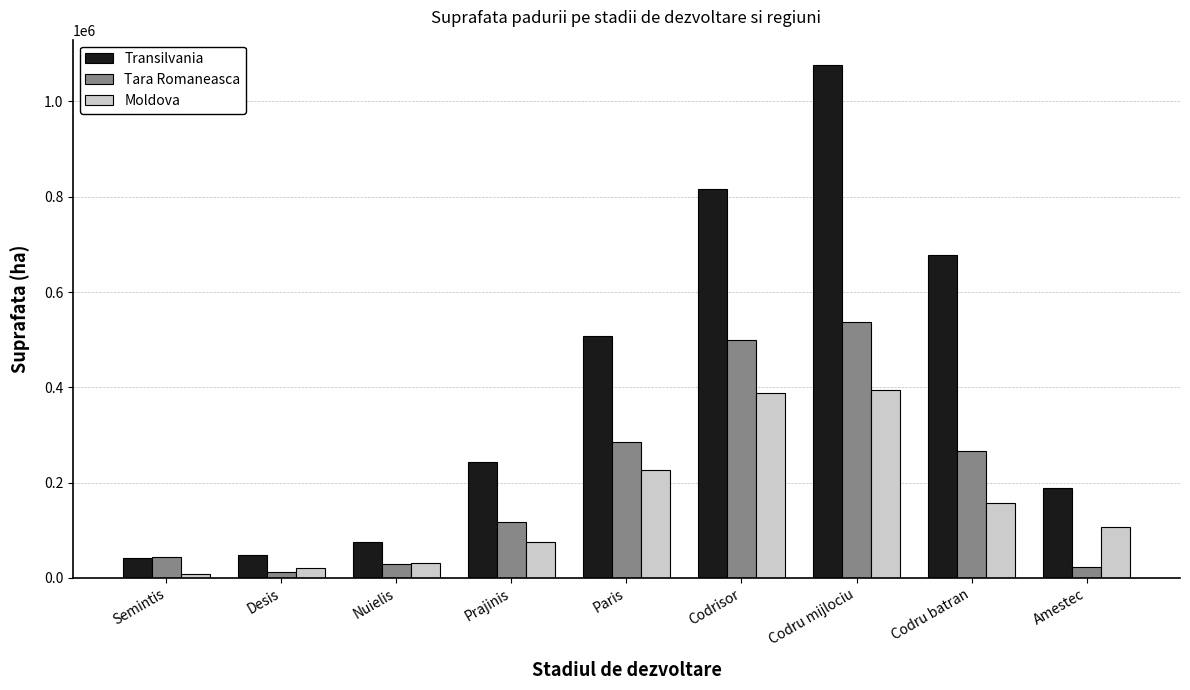

True or false: Moldova has a value of 226667.2 at Paris.

True